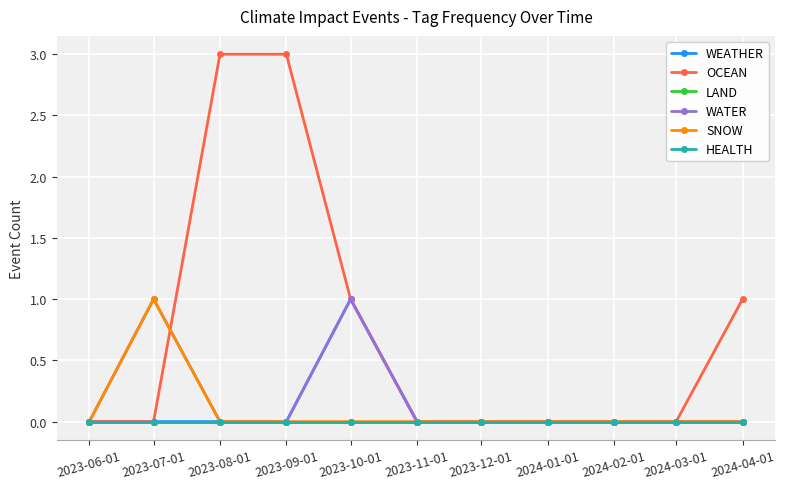

Rank the series by their maximum value, from highest to lowest.

OCEAN, WEATHER, WATER, SNOW, LAND, HEALTH